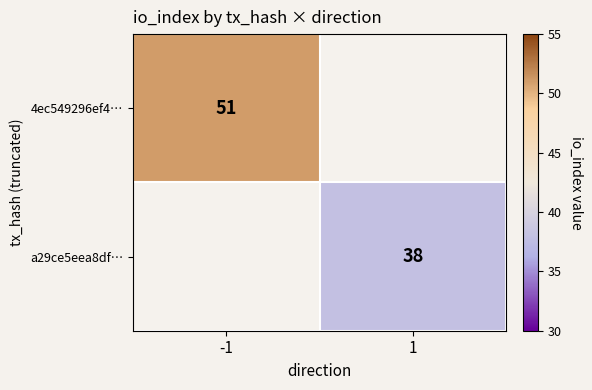

What is the smallest value displayed?

38.0